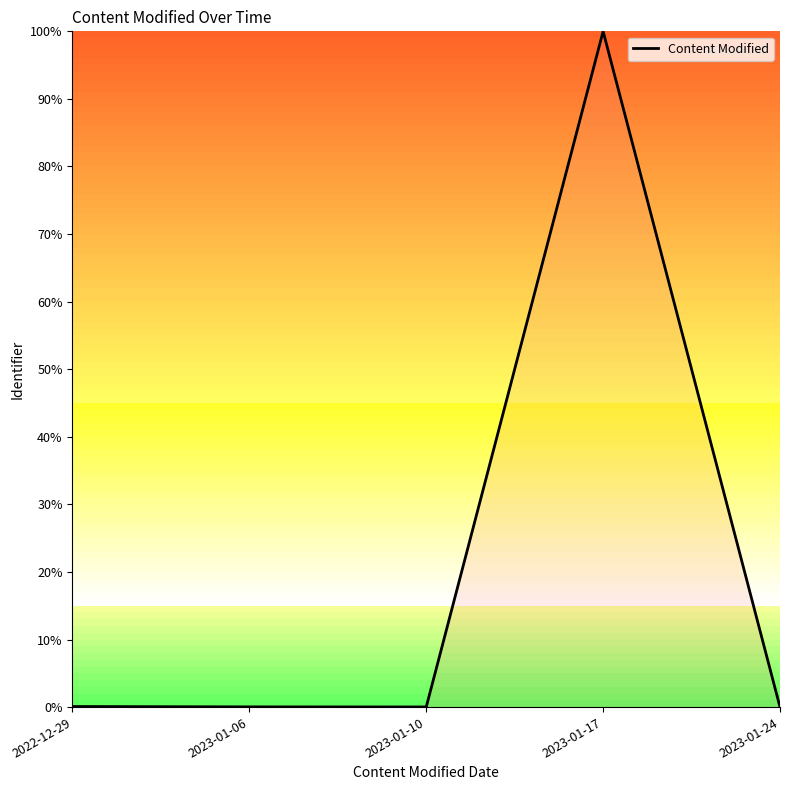

True or false: the data has more than 2 interior local peaks.

False